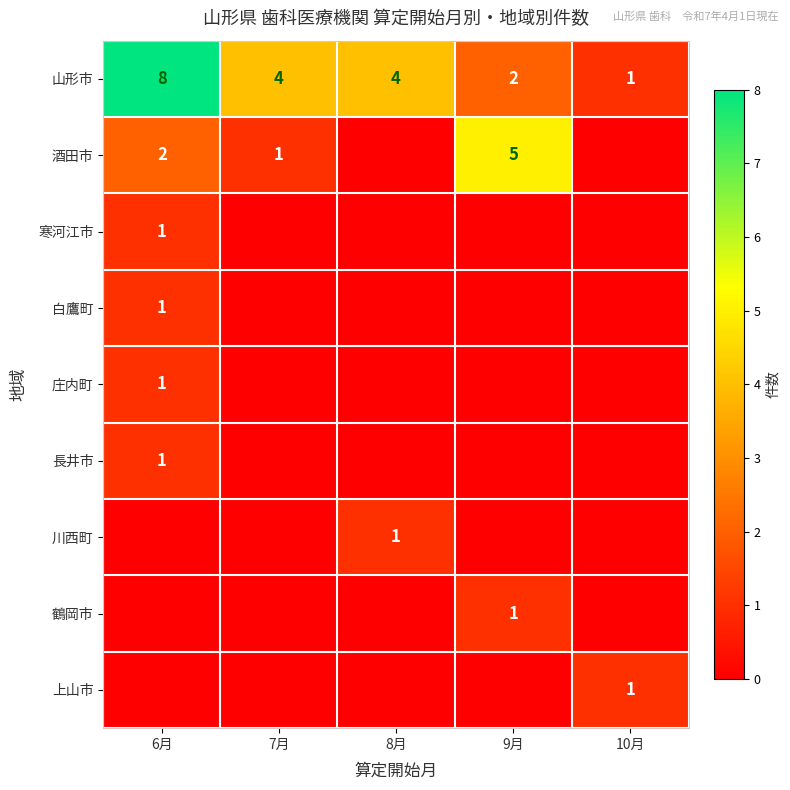

Is it true that 川西町 equals 2 at 8月?

False